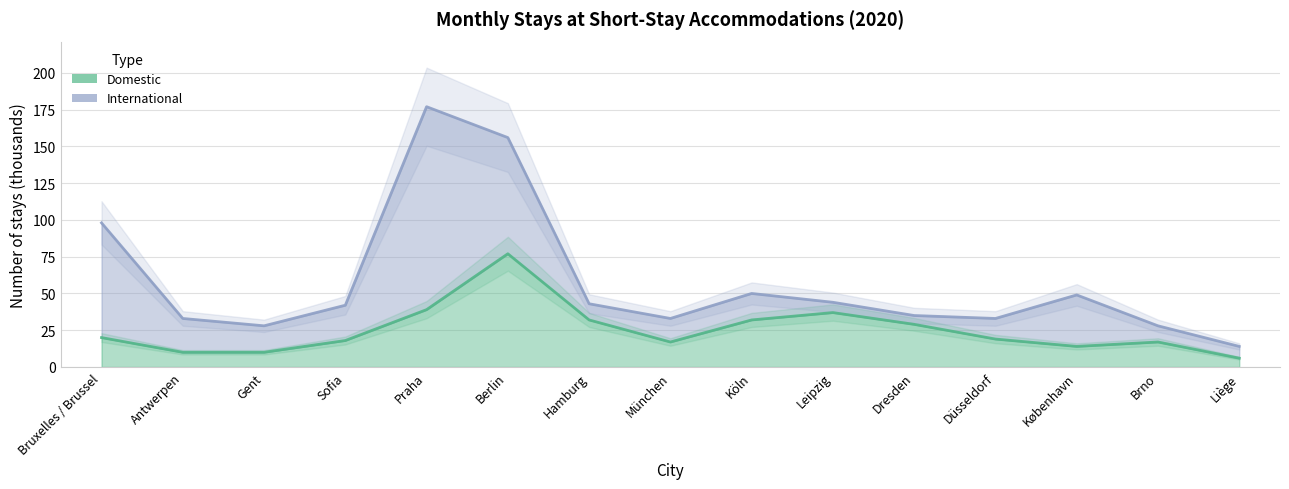

What is the difference between the values at München and Sofia?

1